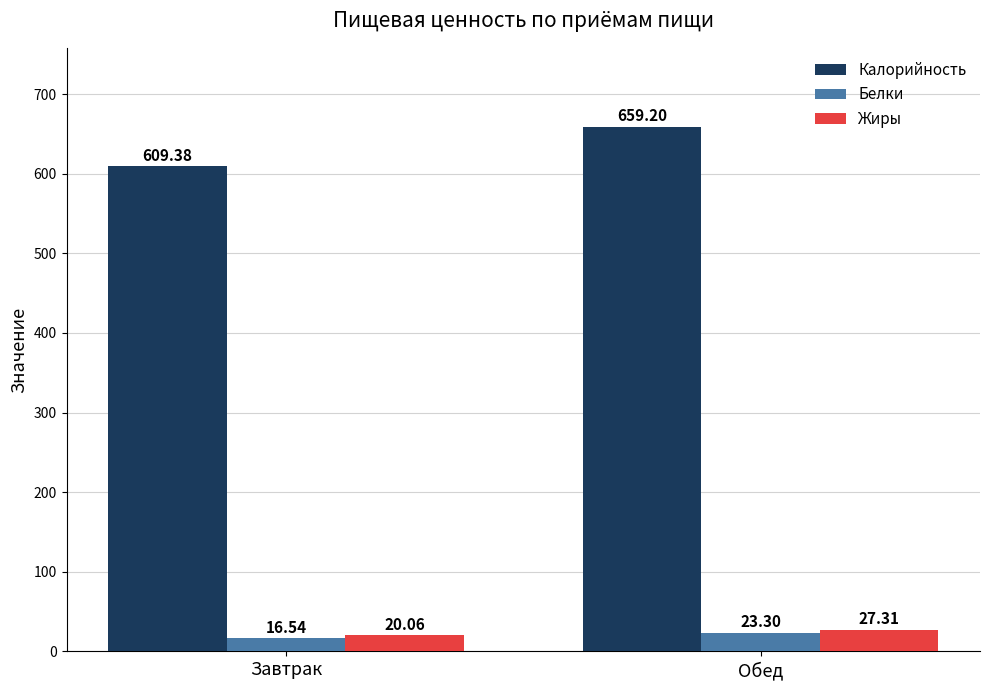

How many groups of bars are there?

2